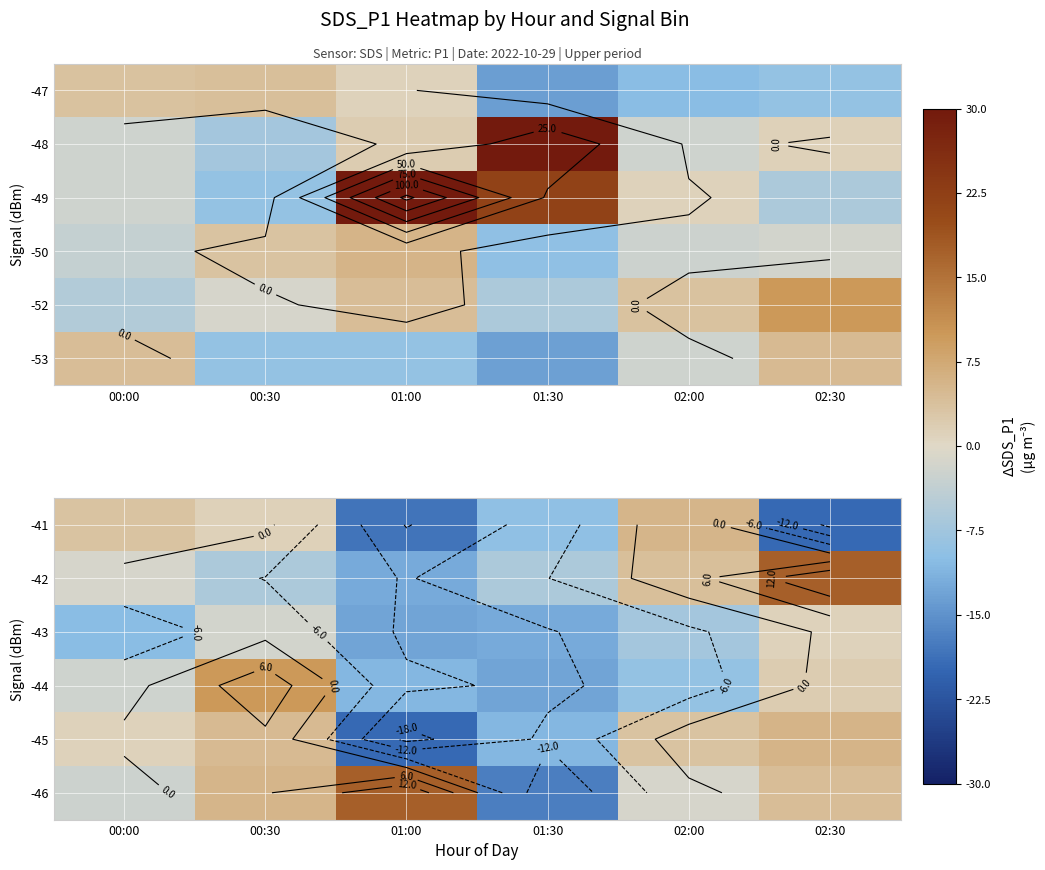

At 02:00, list the series in order from largest to smallest.

-41, -42, -45, -46, -43, -44